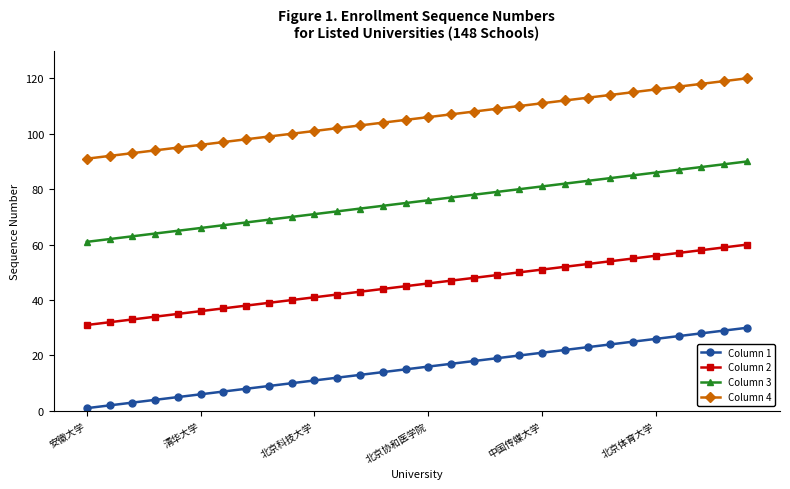

What is the maximum value shown in the chart?

120